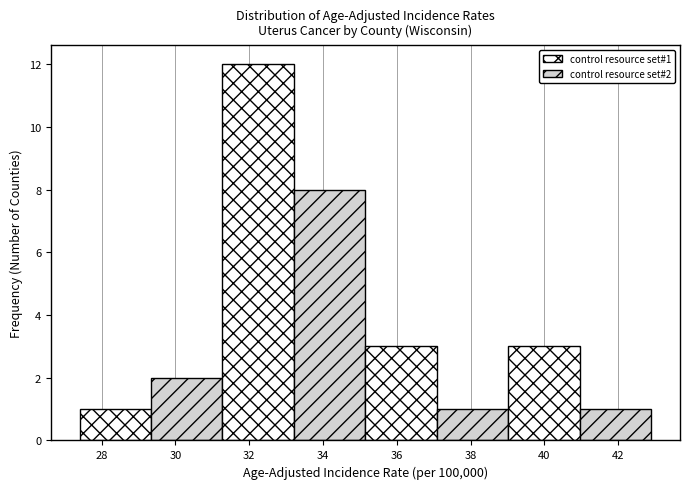

Which range on the x-axis has the tallest bar?

31.2 to 33.2